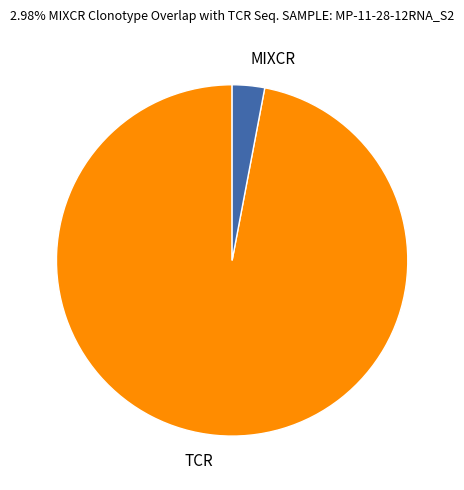

The TCR slice represents 90% of the pie. True or false?

False